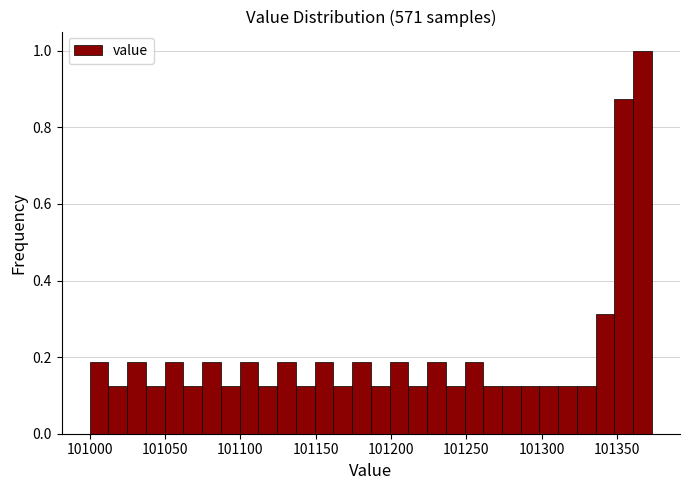

Read against the x-axis, roughly where is the centre of the tallest bar?

101365